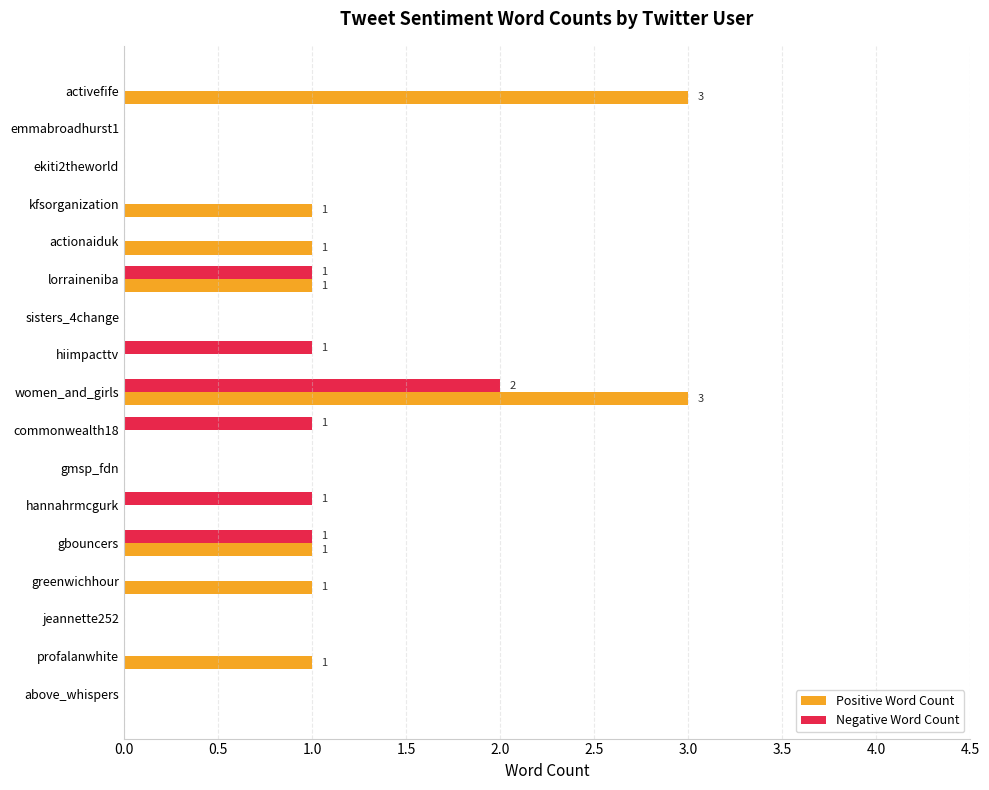

True or false: Positive Word Count has a value of 2 at gbouncers.

False